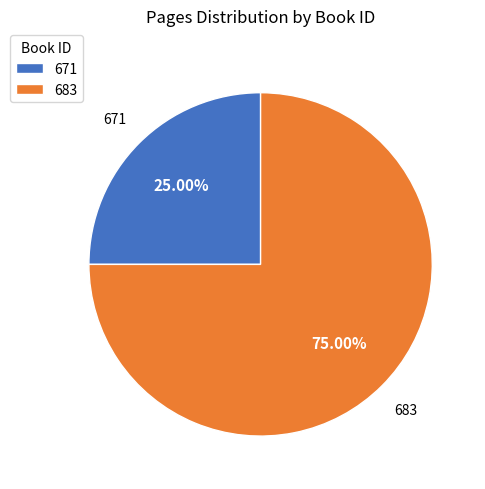

Does 683 represent more than half of the total?

Yes